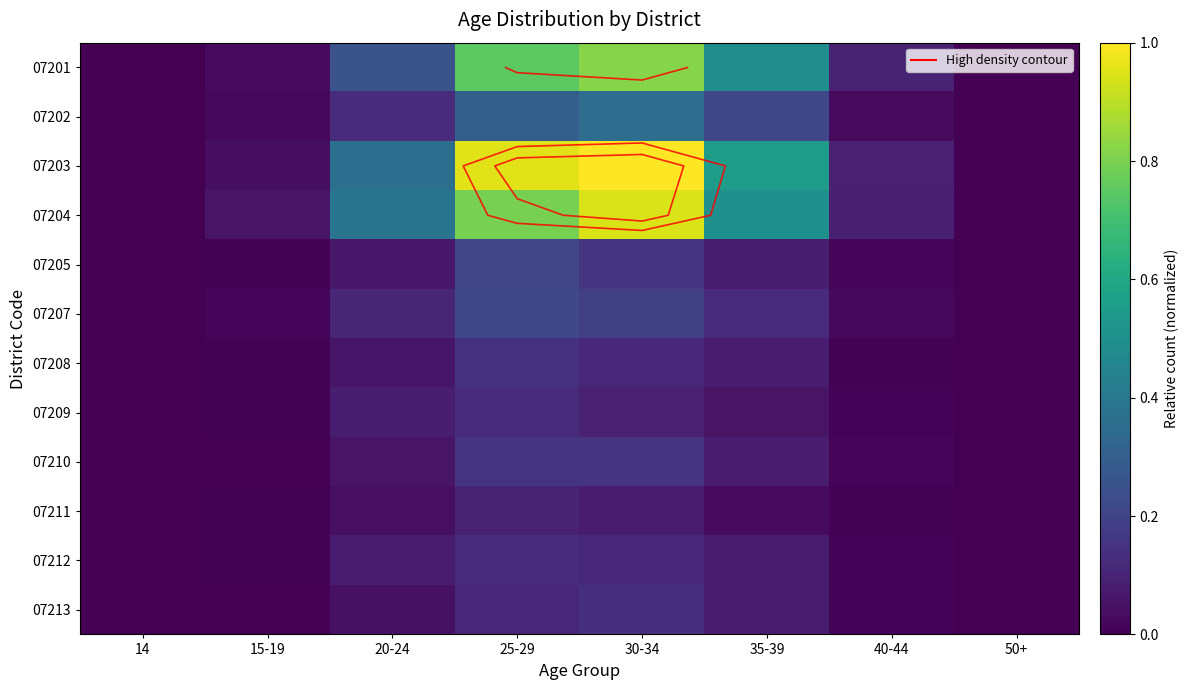

Rank the series at 50+ from highest to lowest value.

07201, 07203, 07208, 07210, 07212, 07202, 07204, 07205, 07207, 07209, 07211, 07213